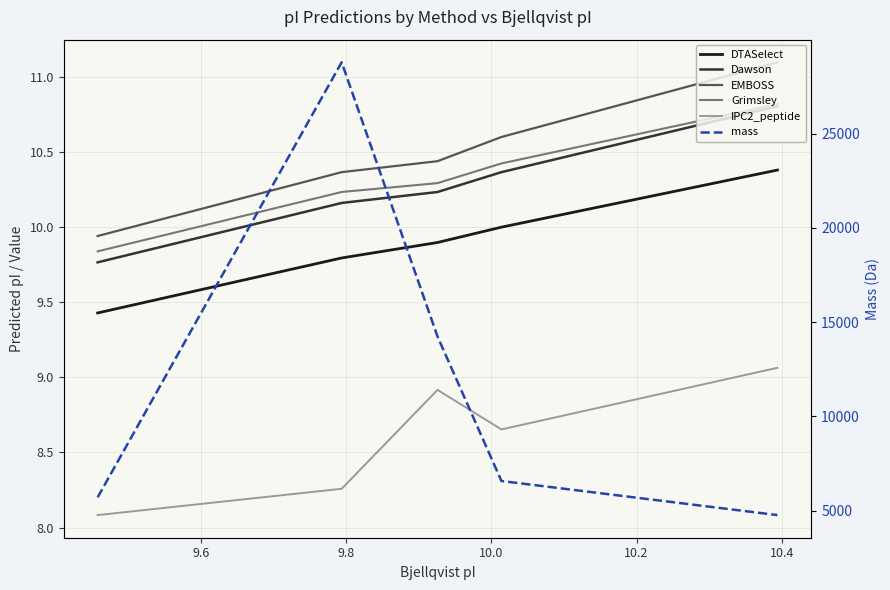

What is the value of the IPC2_peptide point at the 2nd from the left?

8.3